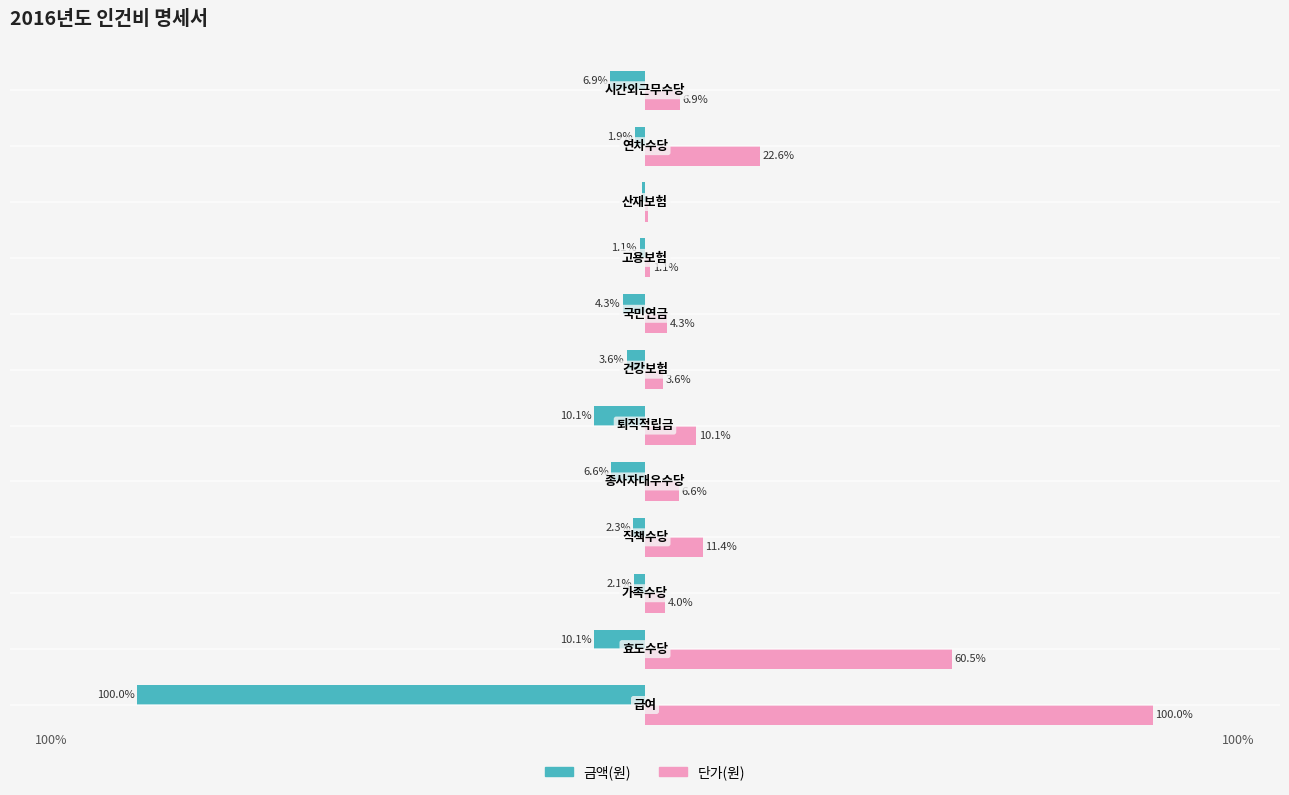

What are all the series names shown in the legend?

금액(원), 단가(원)